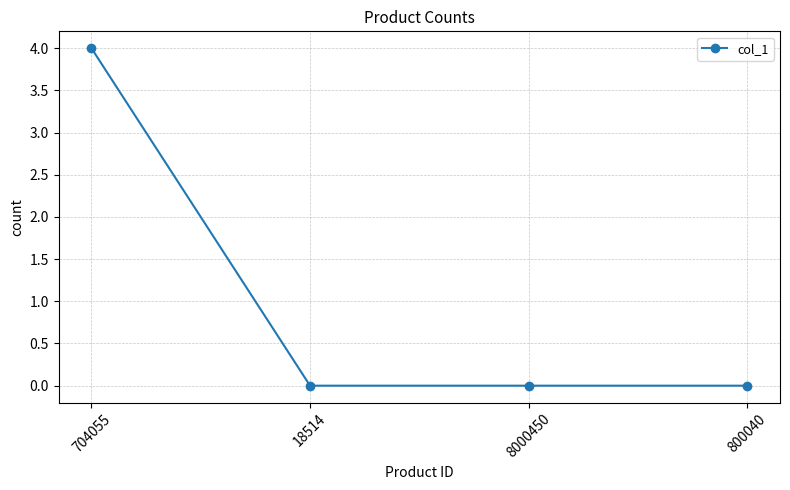

True or false: the data shows 0 at 8000450.

True